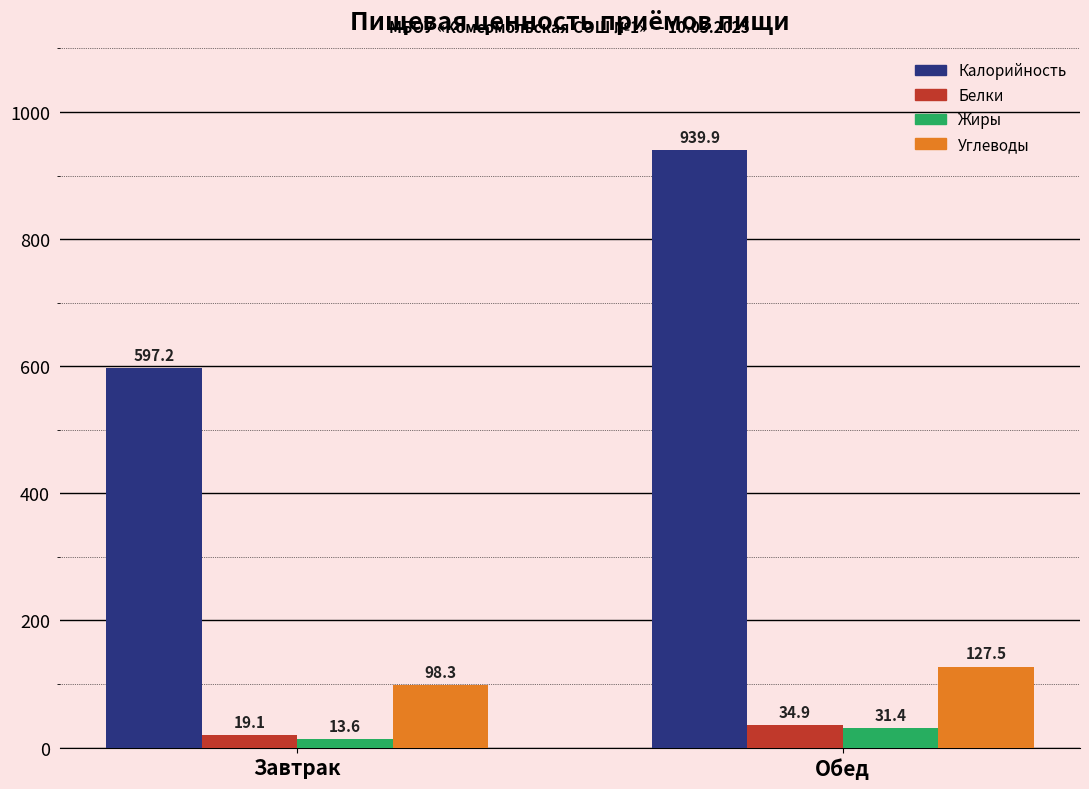

How many bars are there in each group?

4